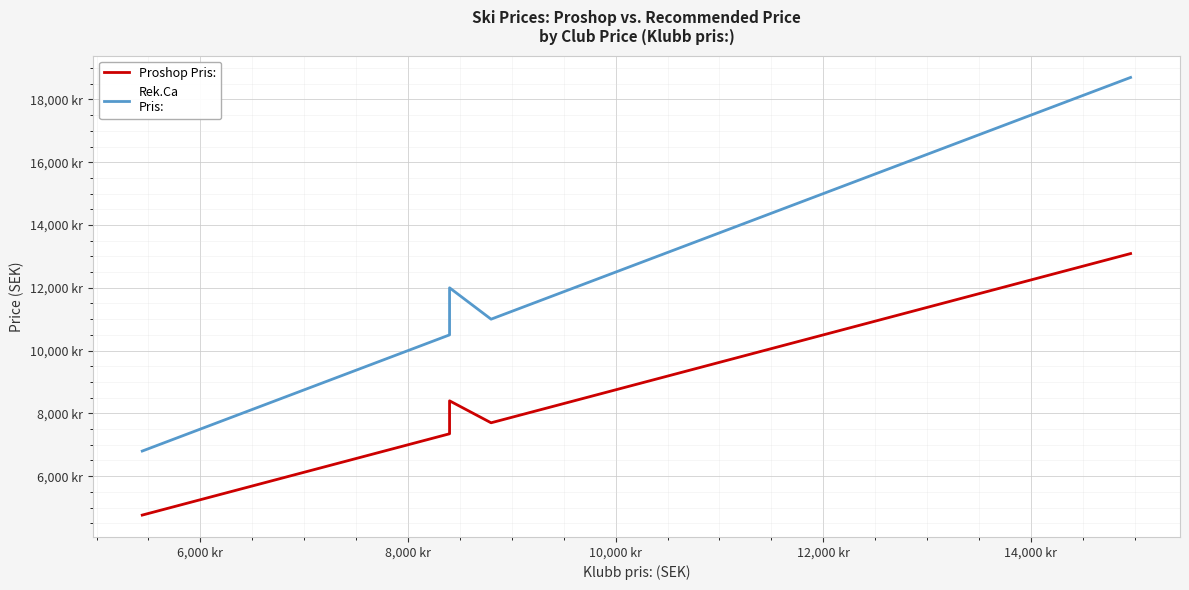

Where does the Proshop Pris: series first go above 8400?

10,000 kr